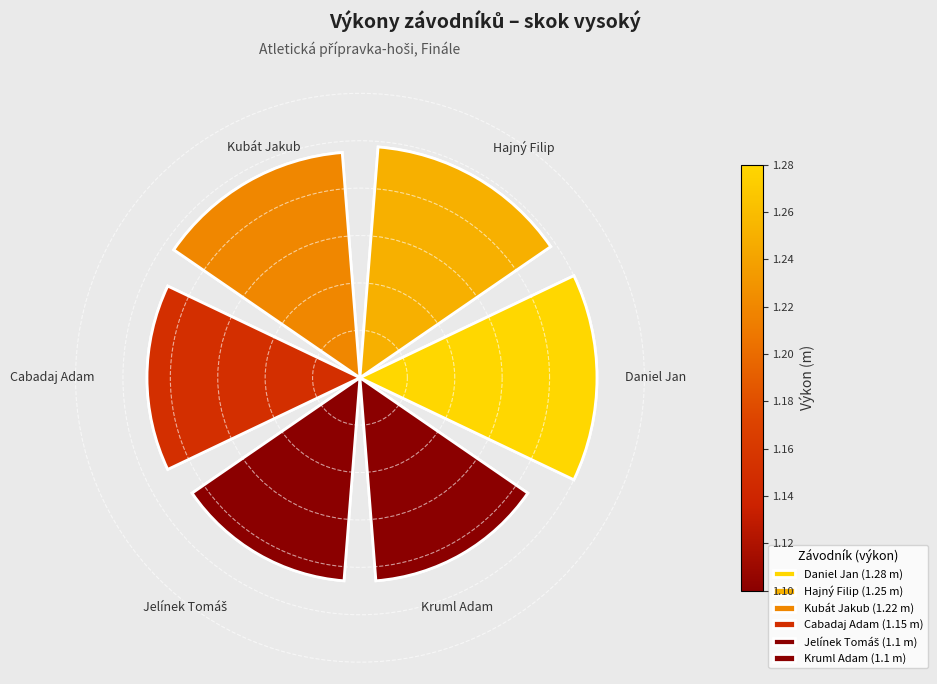

How many segments does this pie chart have?

6